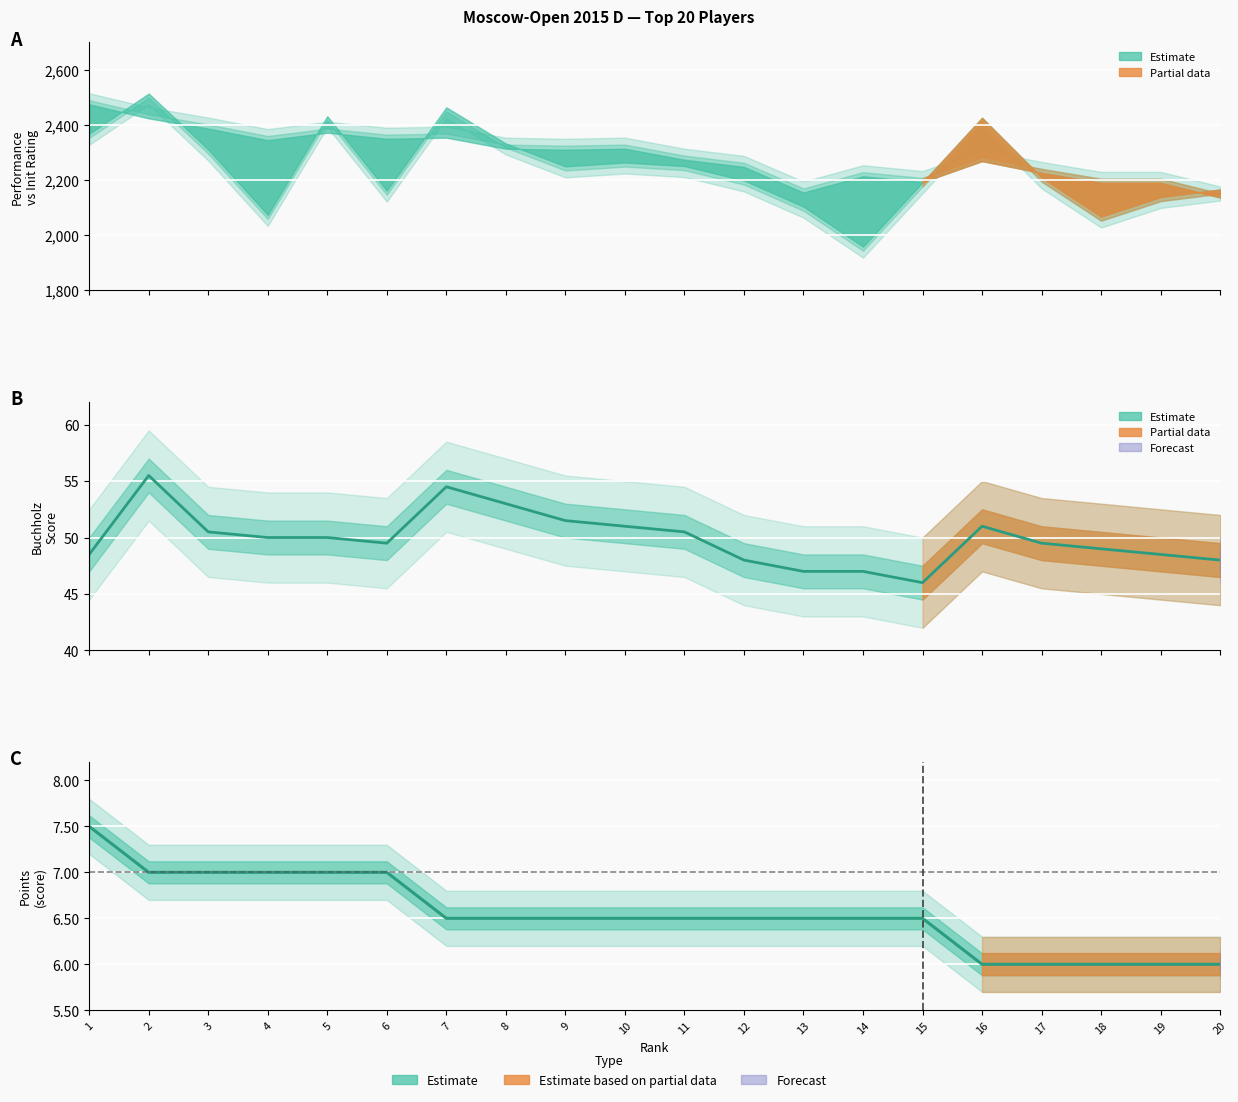

What is the difference between the maximum and second lowest values in the Points series?

1.5